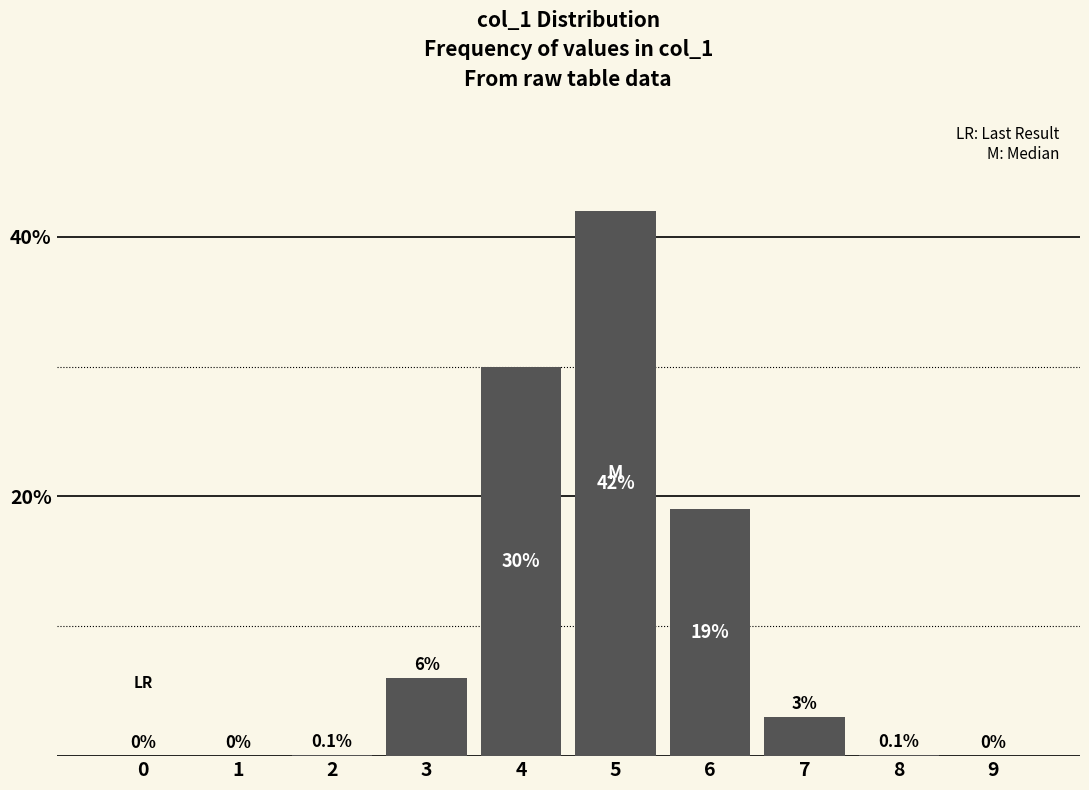

Reading left to right, transcribe all the data shown in this chart.

0=0.0	1=0.0	2=0.1	3=6.0	4=30.0	5=42.0	6=19.0	7=3.0	8=0.1	9=0.0